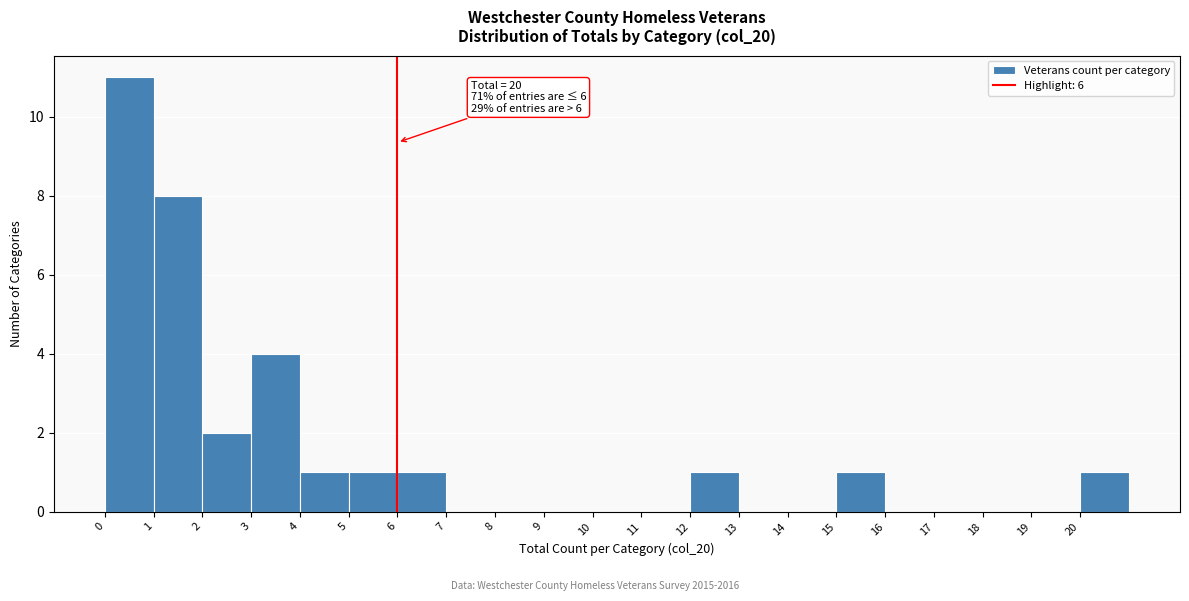

Over which range of the x-axis is the bar tallest?

0 to 1